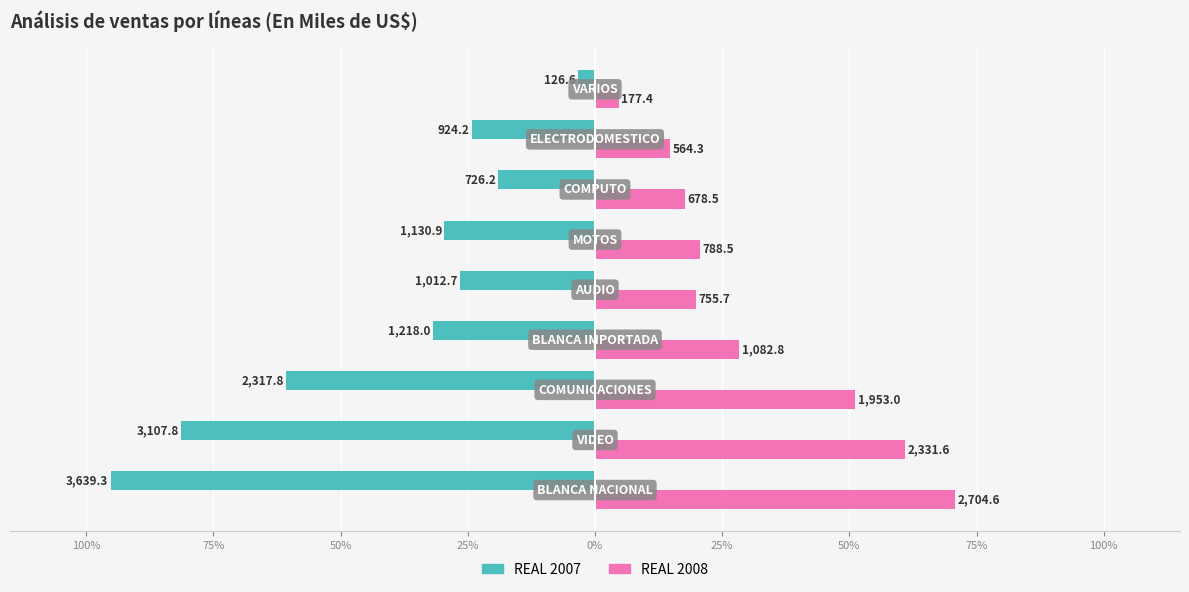

What is the highest value of the REAL 2008 series?

70.8